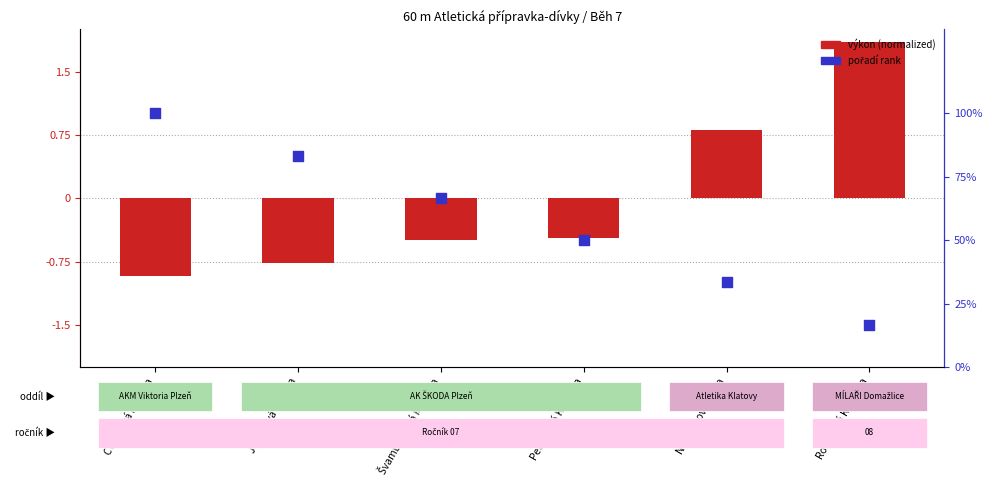

Which series reaches the minimum Y coordinate?

výkon (normalized)